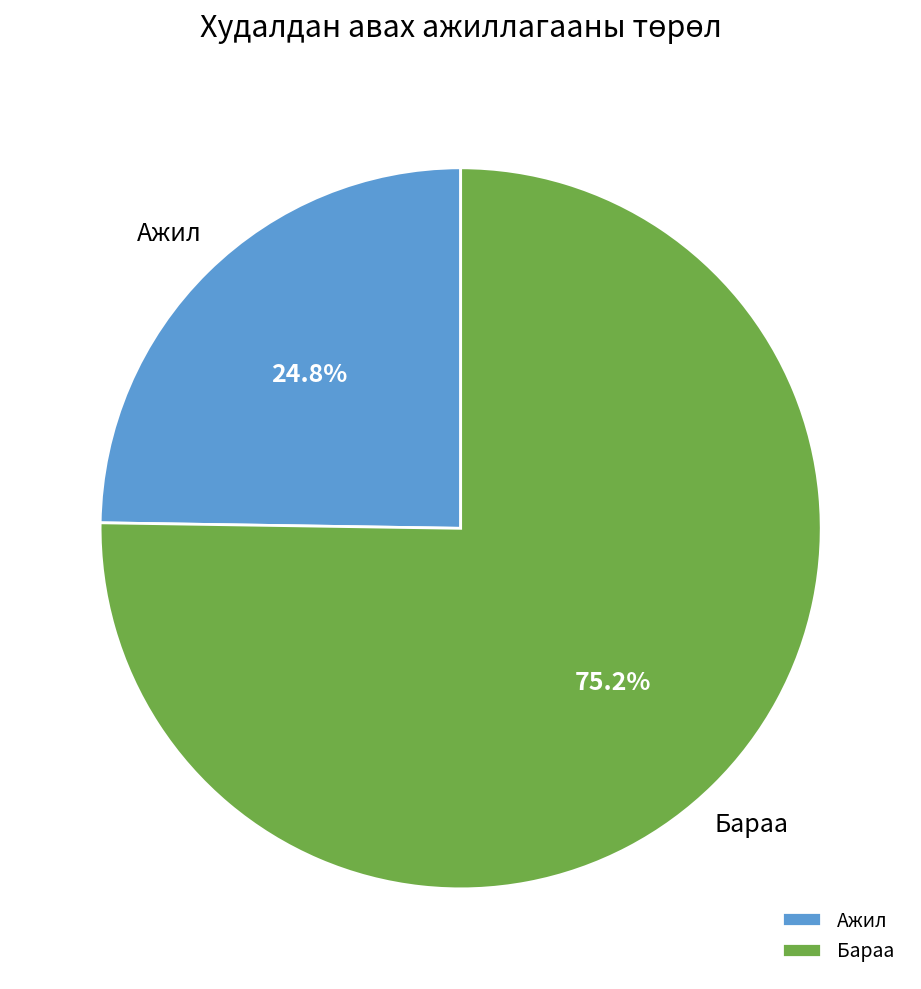

Is it true that Ажил is 25% of the pie?

True